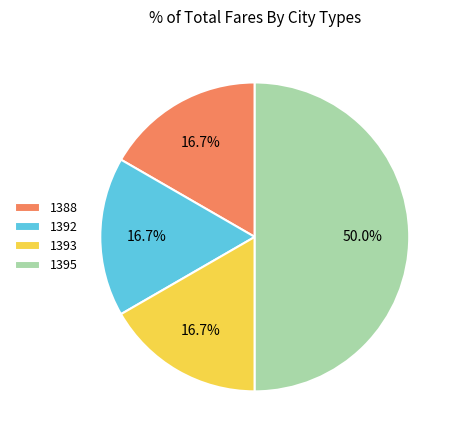

Does 1388 account for over 50% of the chart?

No